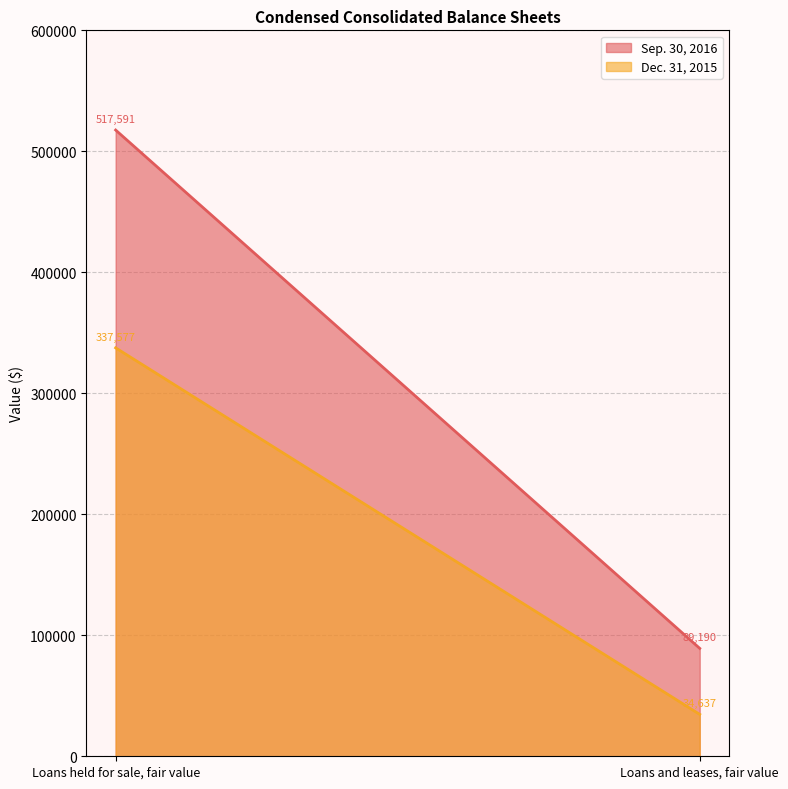

How many lines are shown in the chart?

2